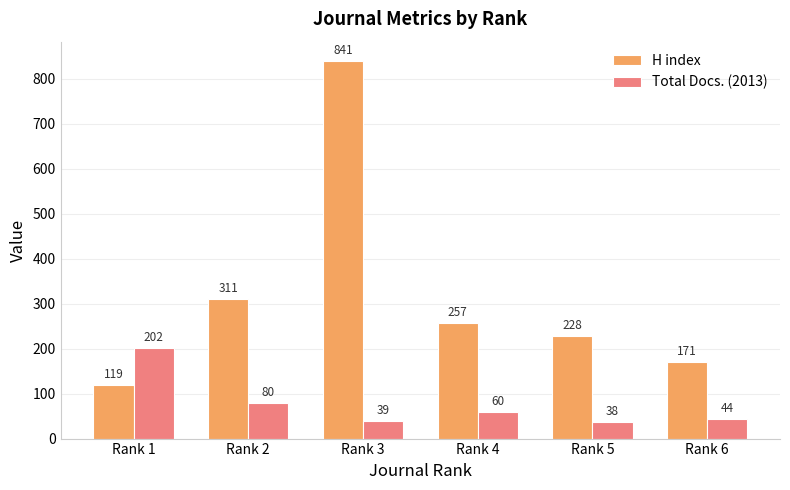

At which category does the chart reach its minimum across all series?

Rank 5